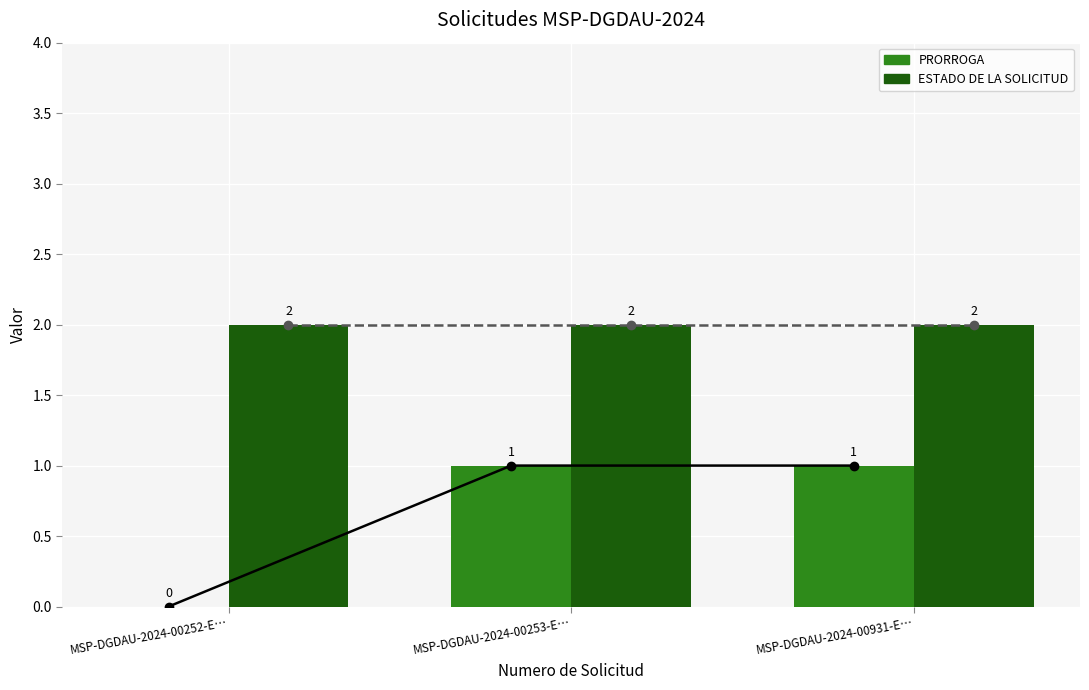

Reading left to right, list all the values displayed in this chart.

PRORROGA: 0	1	1
ESTADO DE LA SOLICITUD: 2	2	2